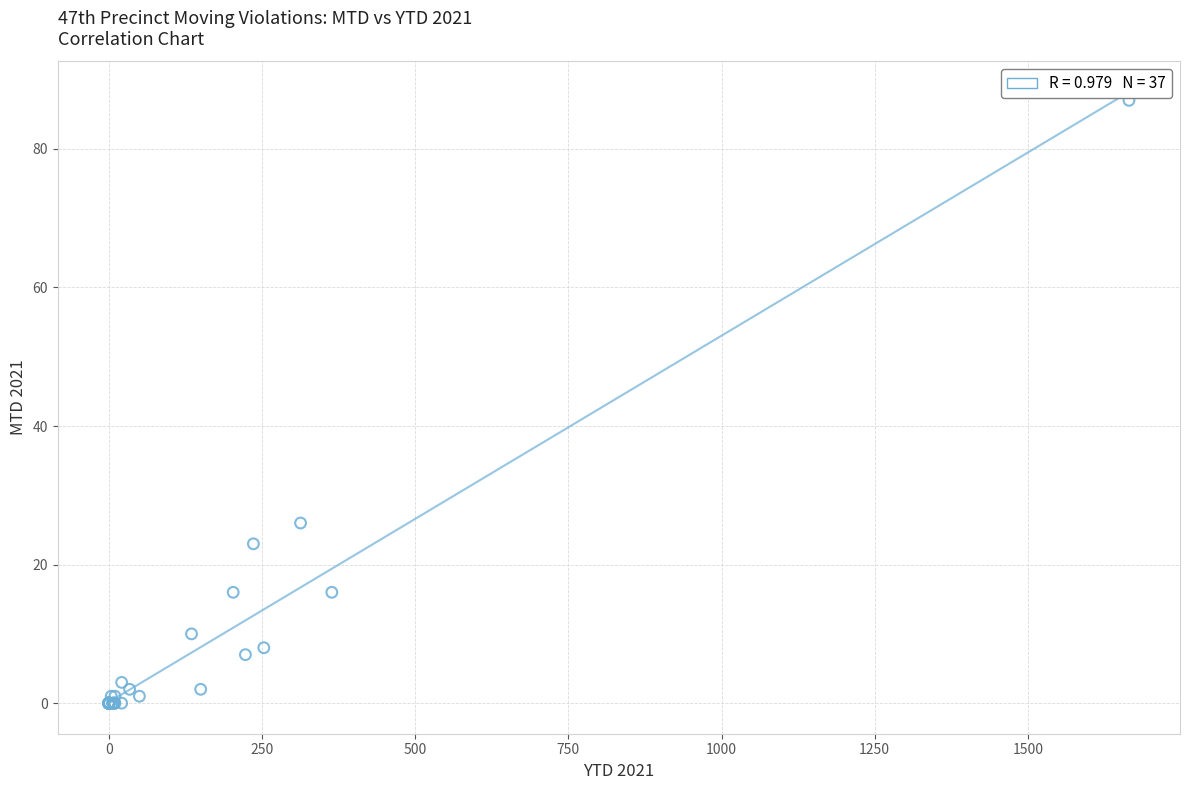

What Y value in the scatter plot is closest to 43?

26